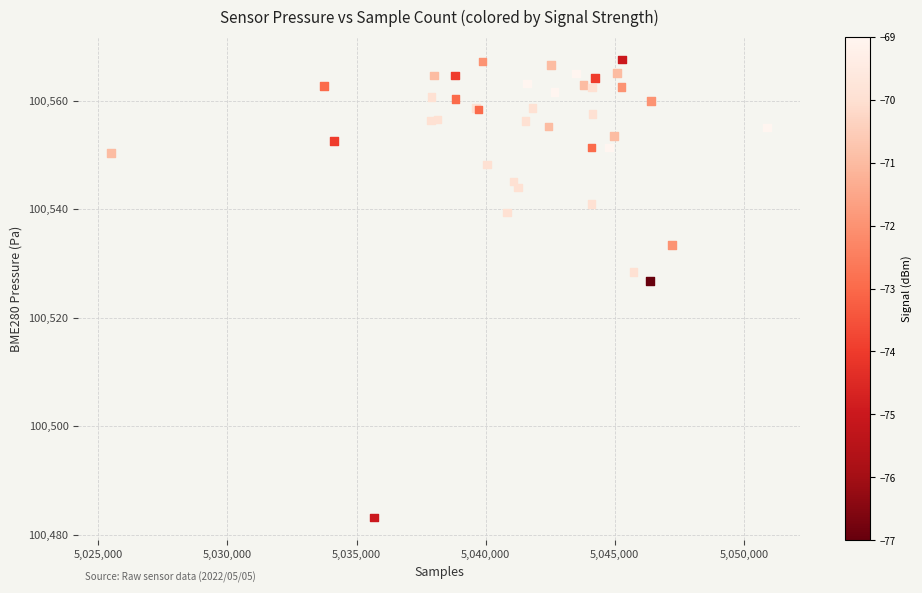

What Y value in the scatter plot is closest to 100525?

100526.8